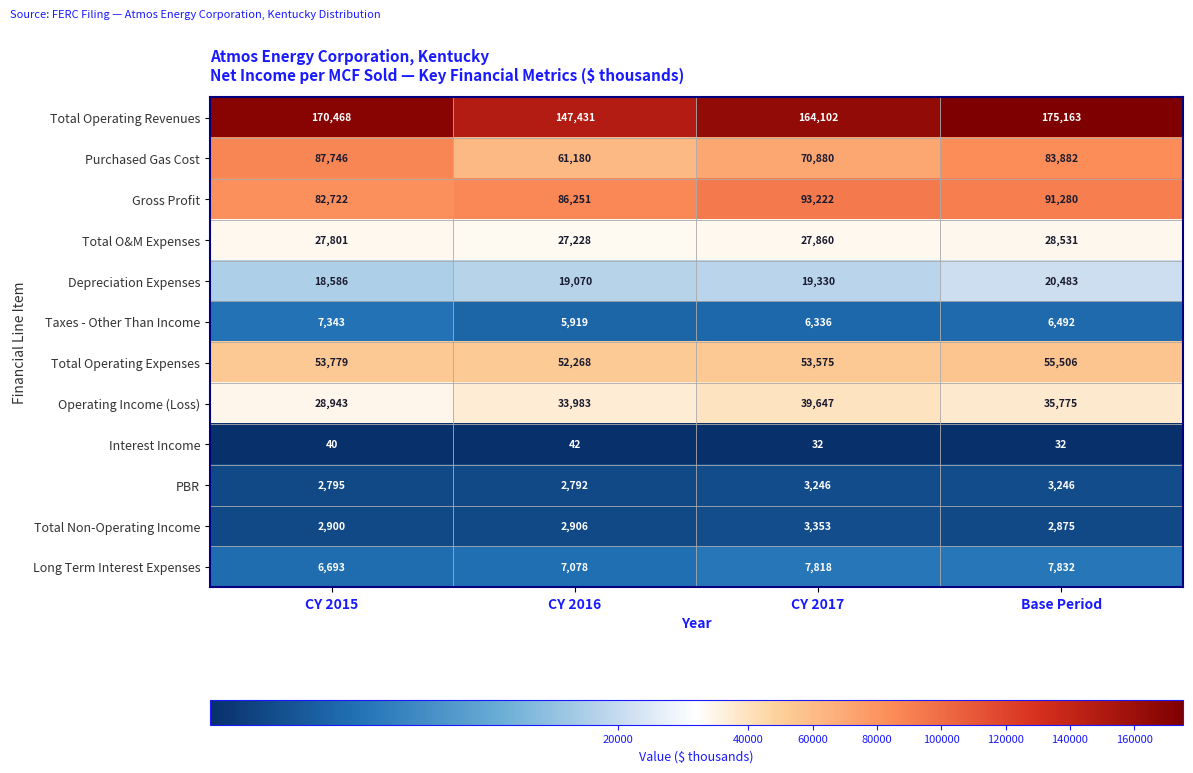

Which series has the largest total across all categories?

Total Operating Revenues